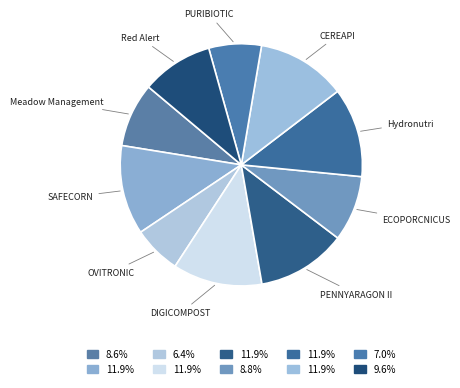

How many segments does this pie chart have?

10